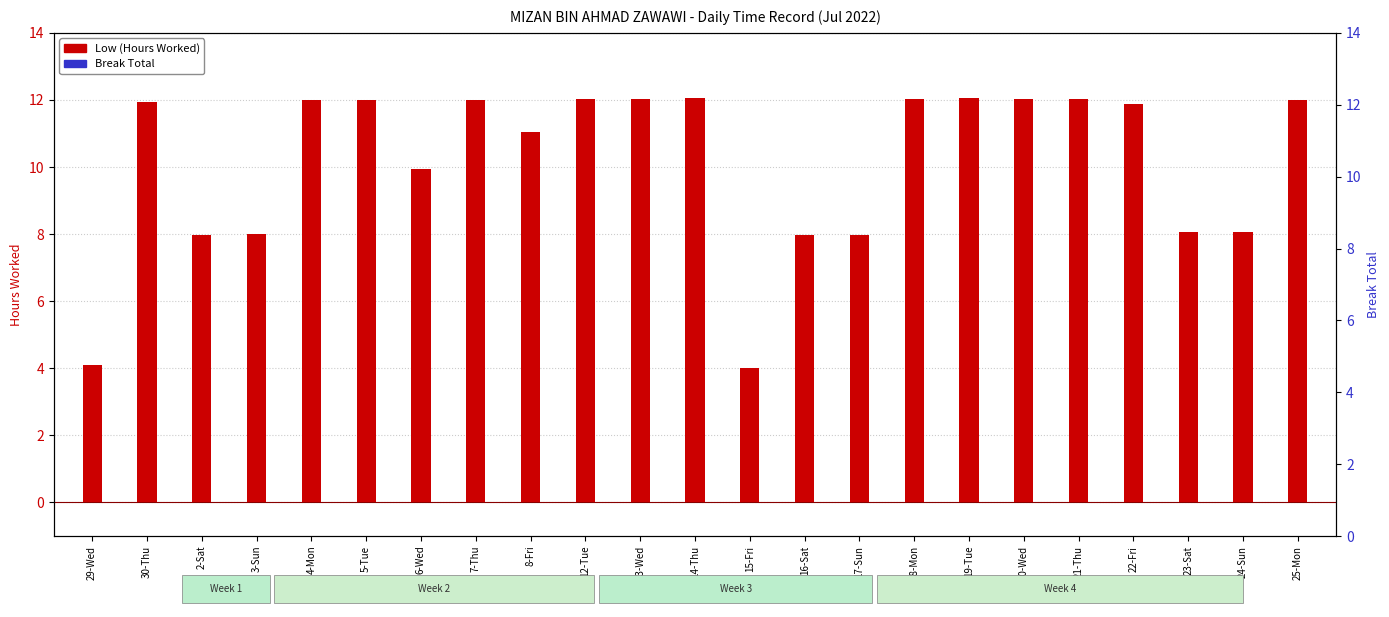

Which has a higher value, 16-Sat or 22-Fri?

22-Fri